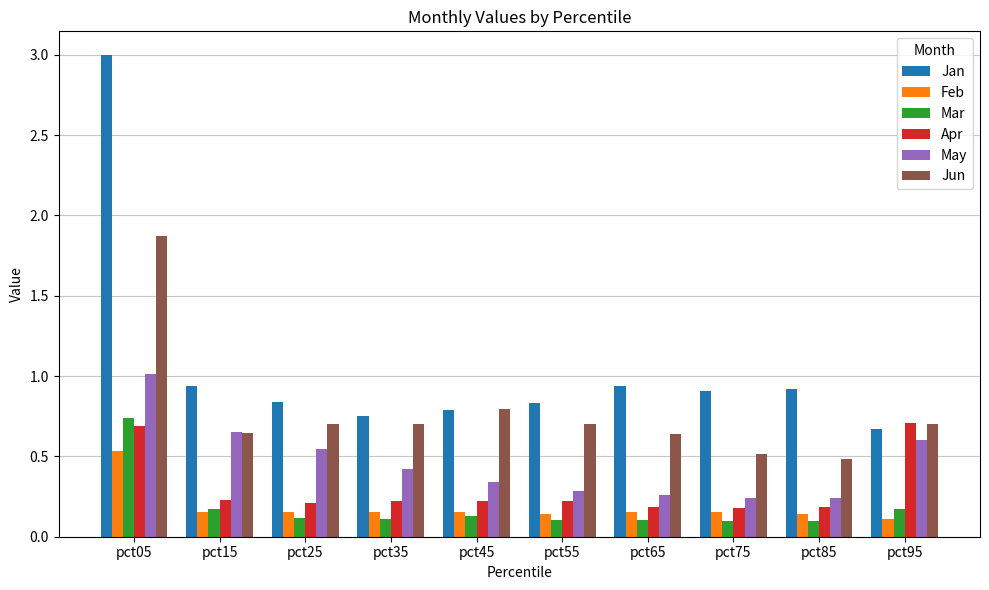

Which series changed the most between pct05 and pct85?

Jan